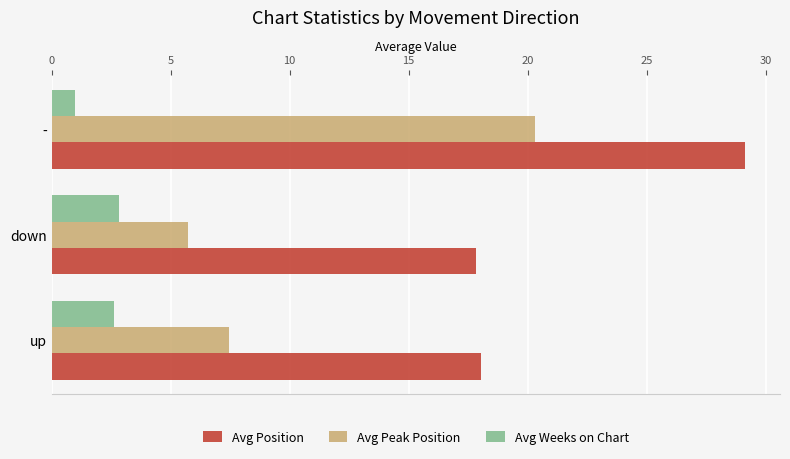

What is the minimum value shown in the chart?

1.0